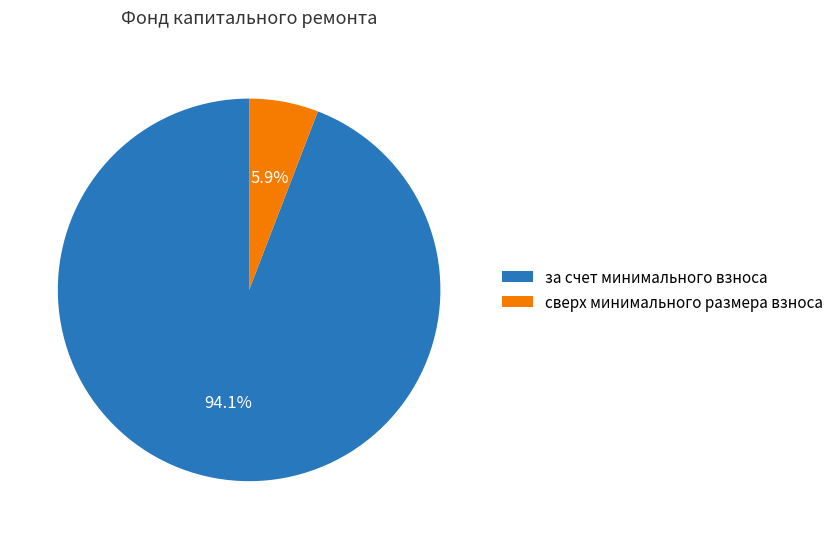

Does за счет минимального взноса represent more than half of the total?

Yes